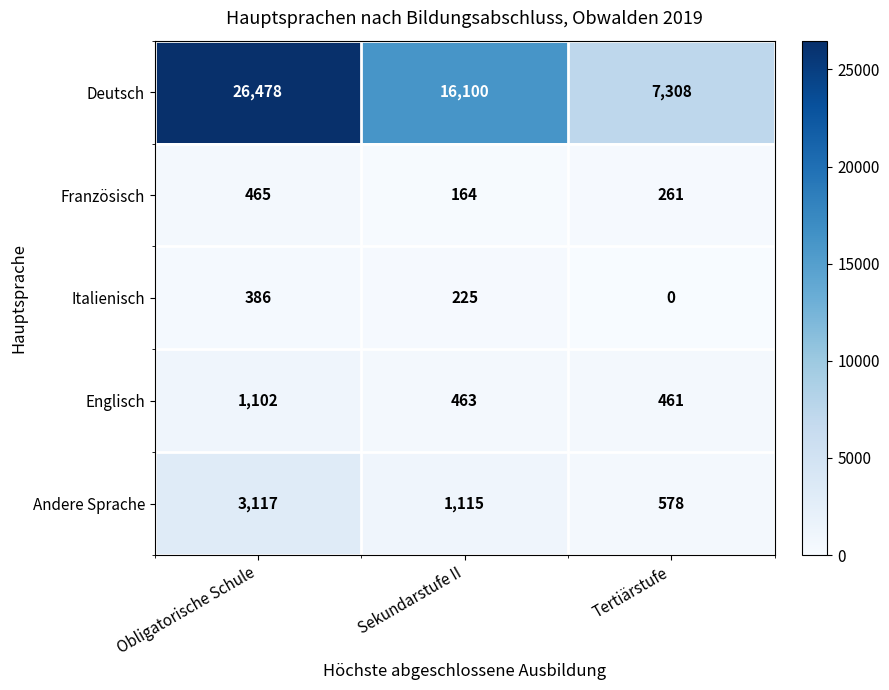

At how many categories does at least one series exceed 14751?

2